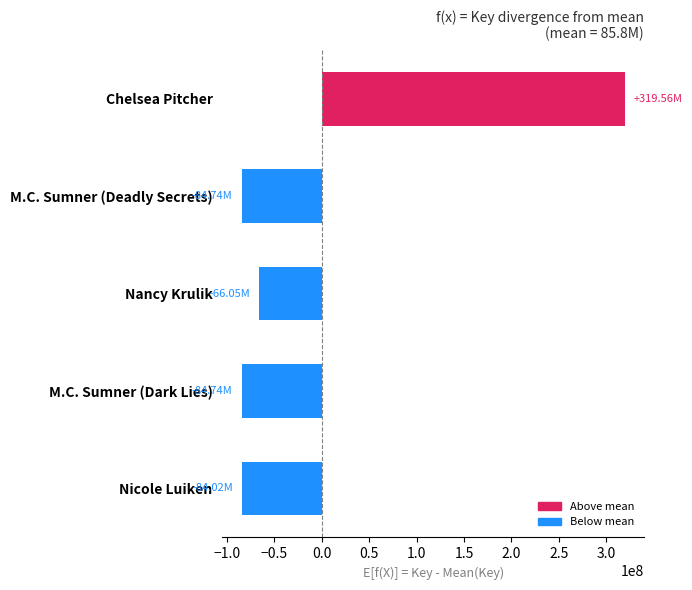

Which label corresponds to the largest value in the chart?

Chelsea Pitcher